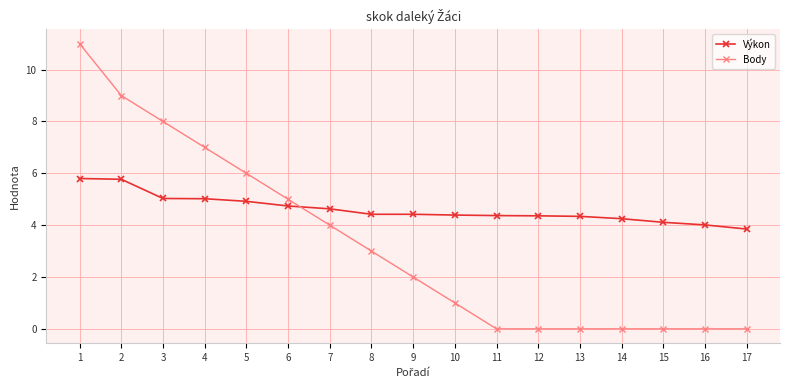

Is it true that Výkon equals 7.7 at 10?

False